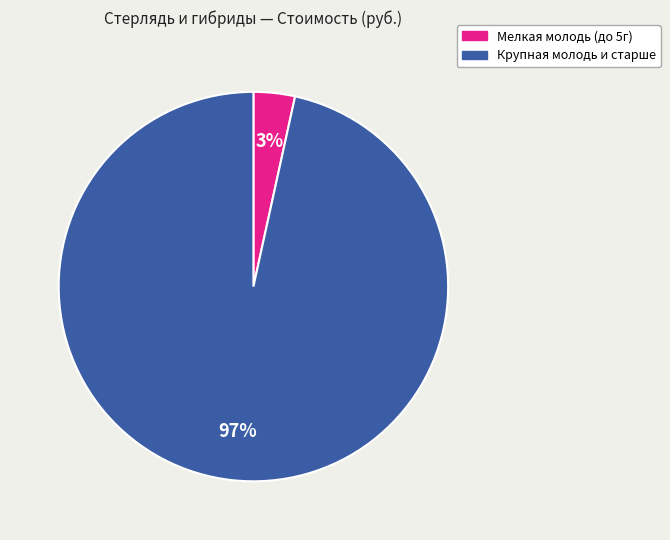

To the nearest percent, what is the average slice percentage?

50%